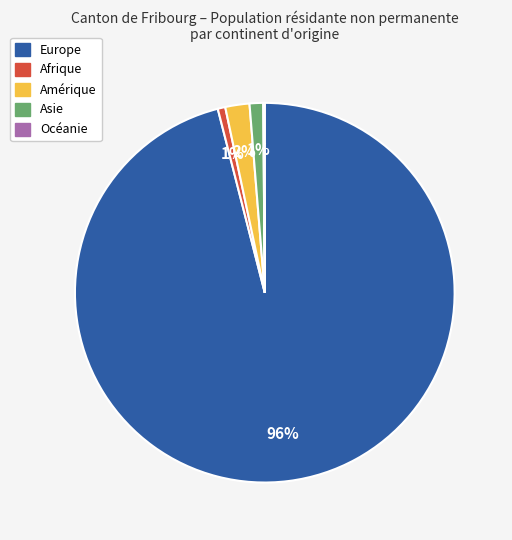

Between Afrique and Europe, which is larger?

Europe